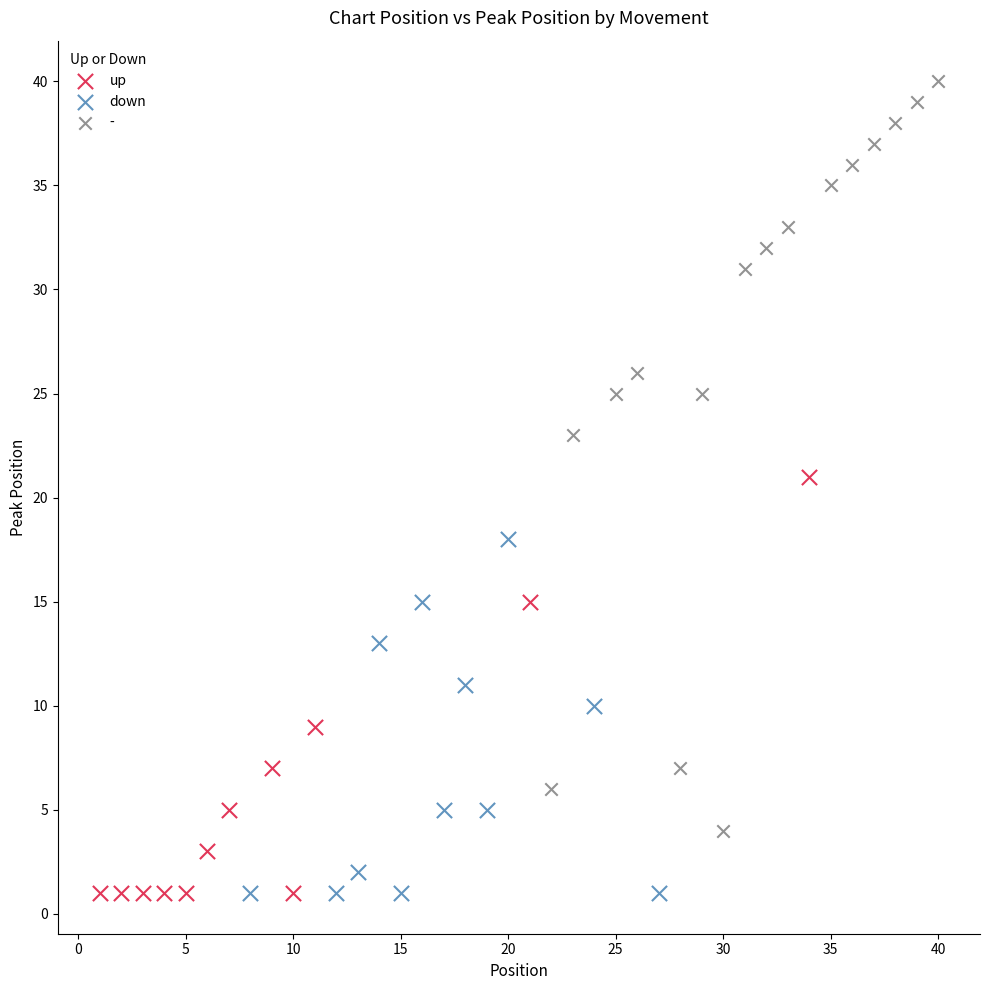

Which series has the largest Y range (max minus min)?

-